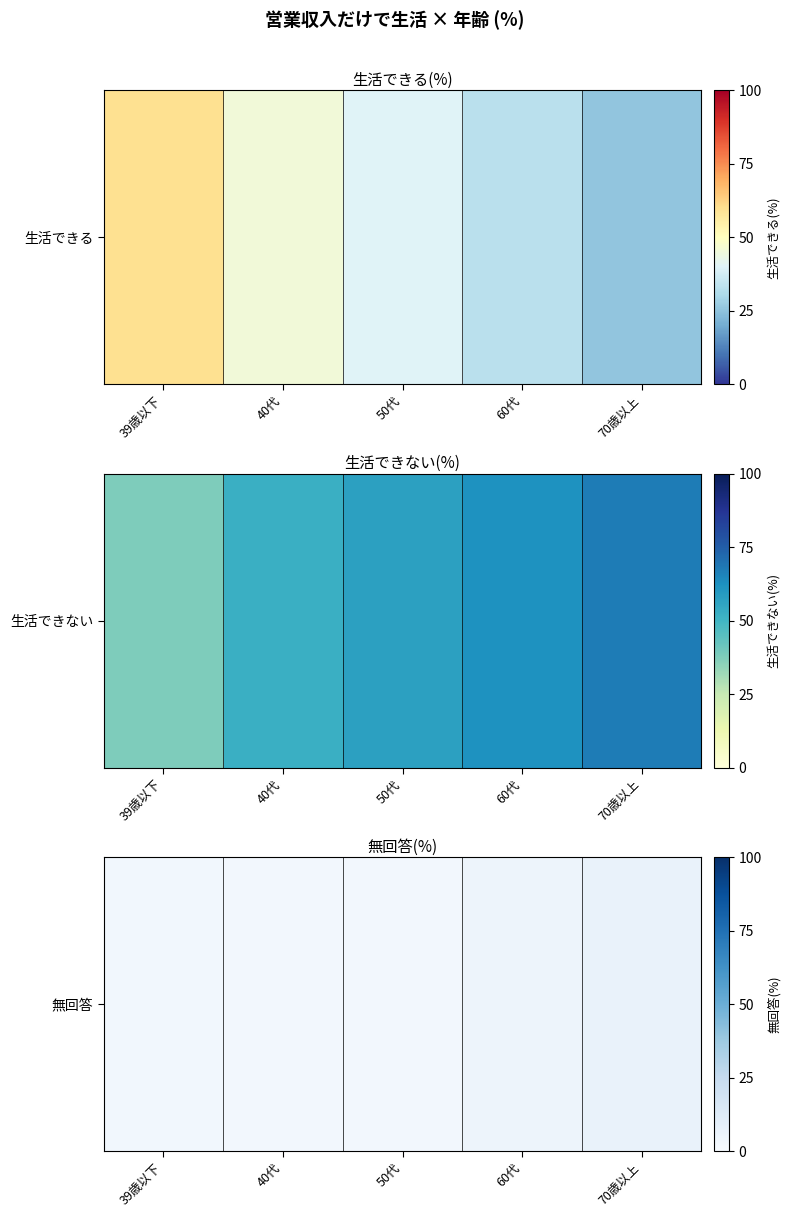

Reading right to left, extract all data points from this chart.

70歳以上=7.0	60代=5.0	50代=2.5	40代=2.4	39歳以下=2.8